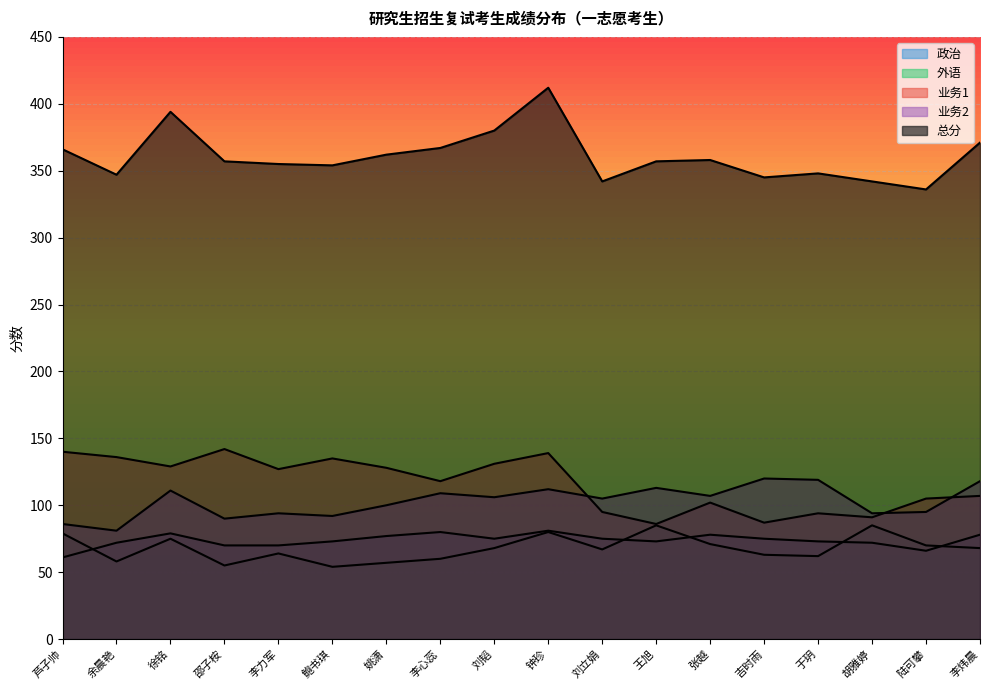

At how many categories does at least one series exceed 123?

18